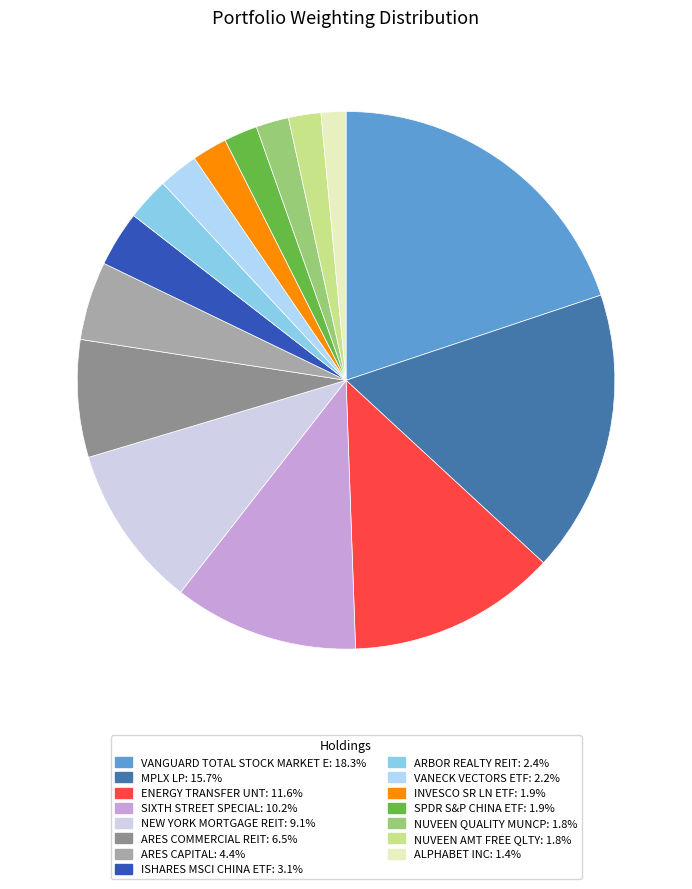

How many segments does this pie chart have?

15